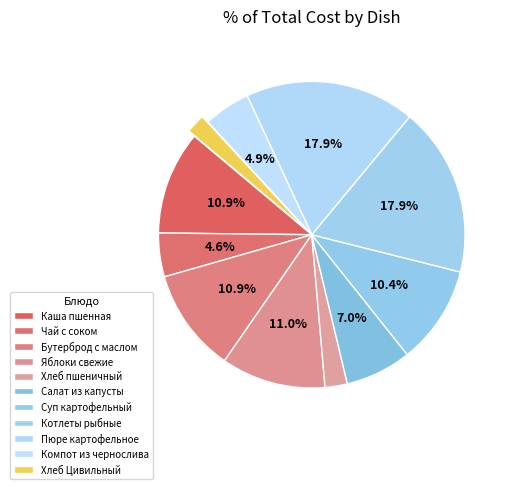

How many segments does this pie chart have?

11